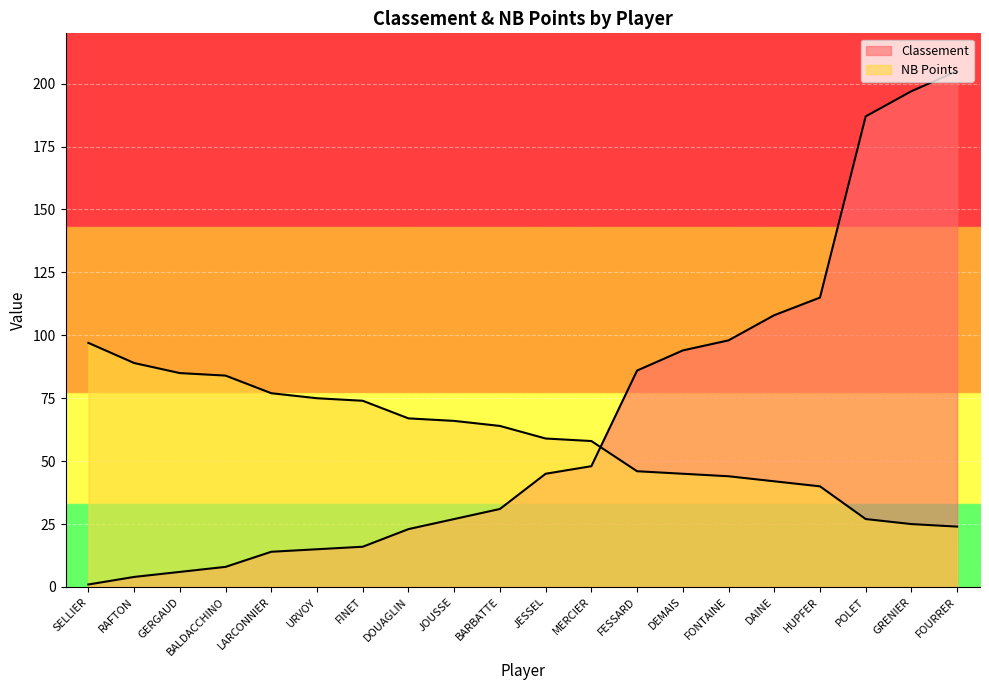

What is the value of the NB Points point at the 4th from the left?

84